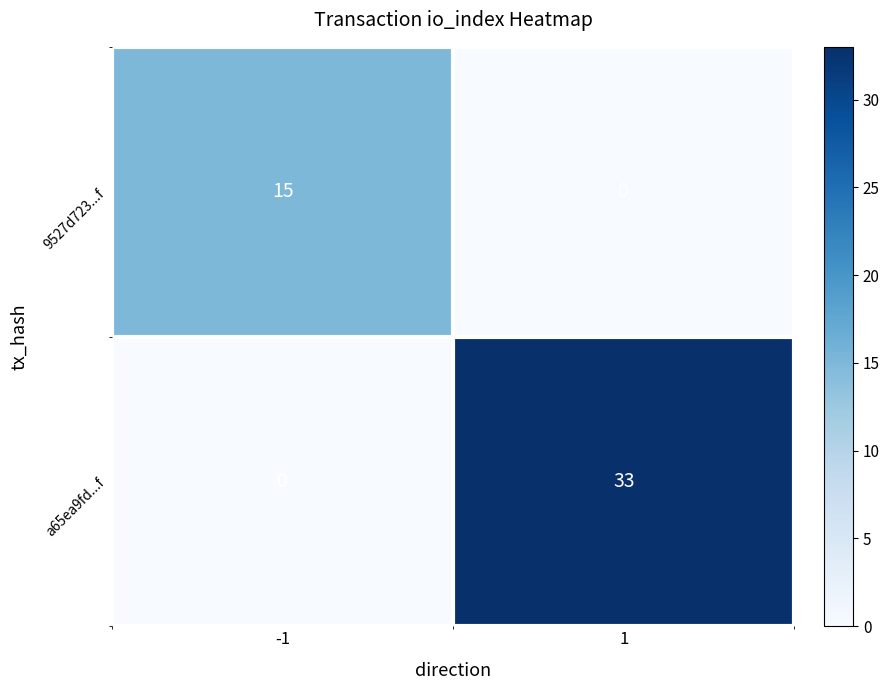

Which series has the largest total across all categories?

a65ea9fd...f